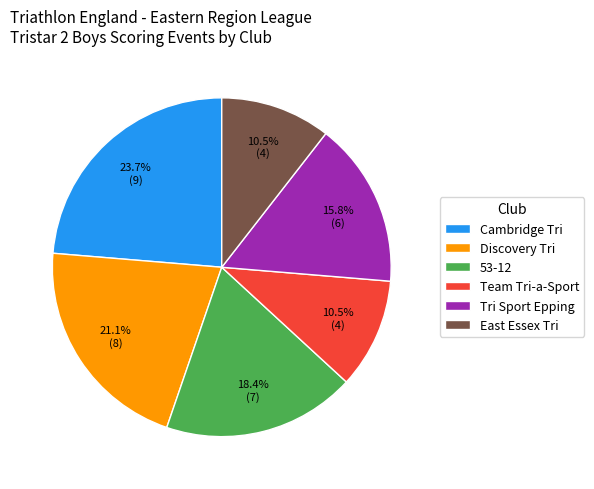

Which category has the biggest portion of the pie?

Cambridge Tri